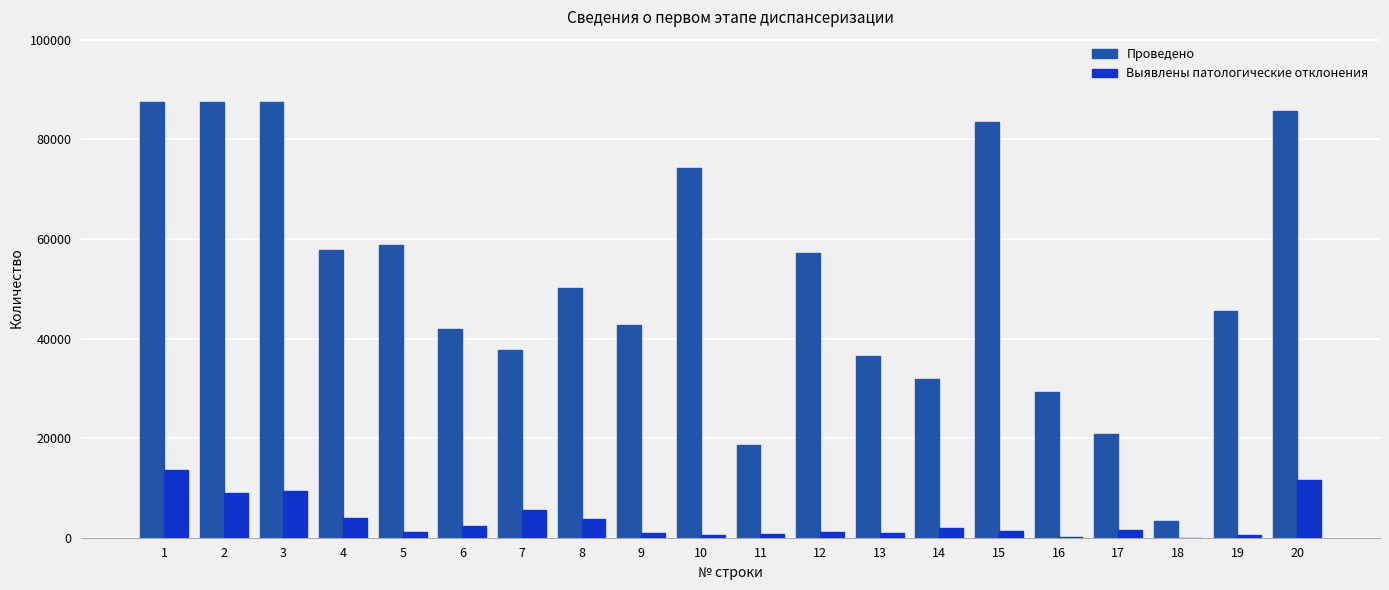

Which series changed the most between 9 and 14?

Проведено